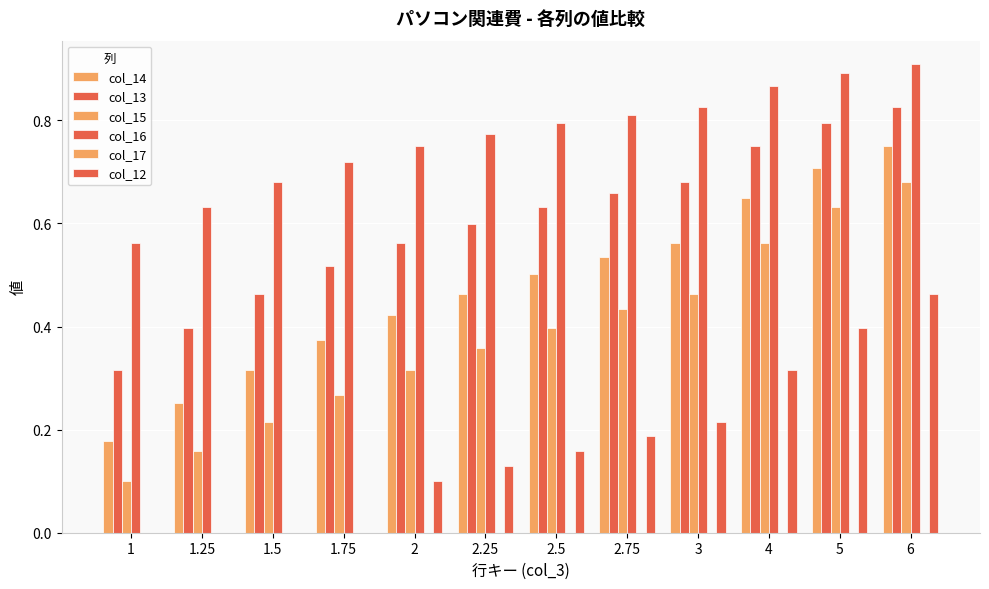

The col_13 series shows 0.8 at 5. True or false?

True